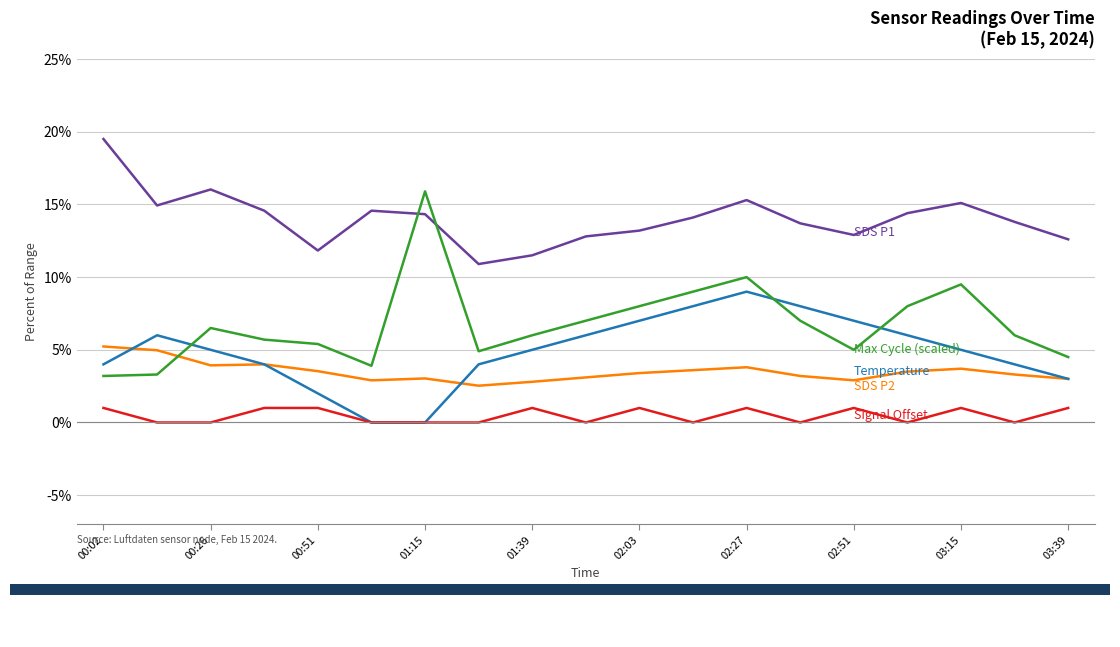

Does the chart display data point markers on the line(s)?

No